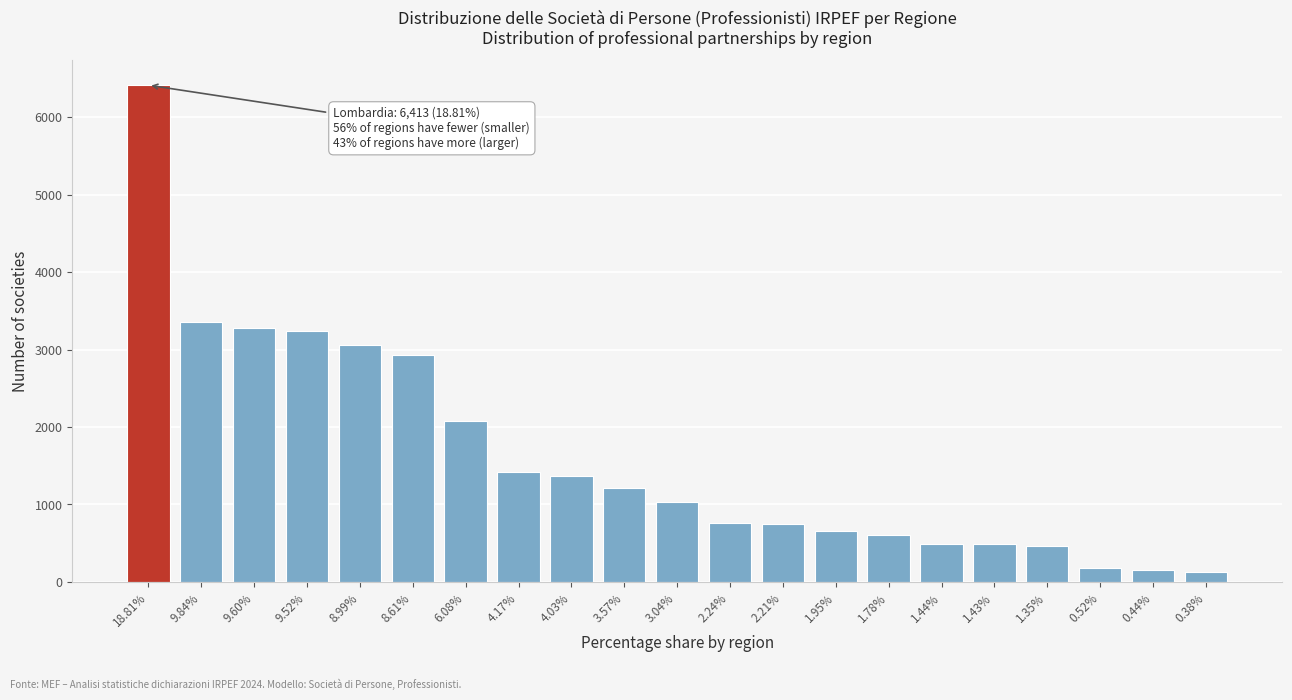

What is the sum of the values at 2.21% and 1.44%?

1243